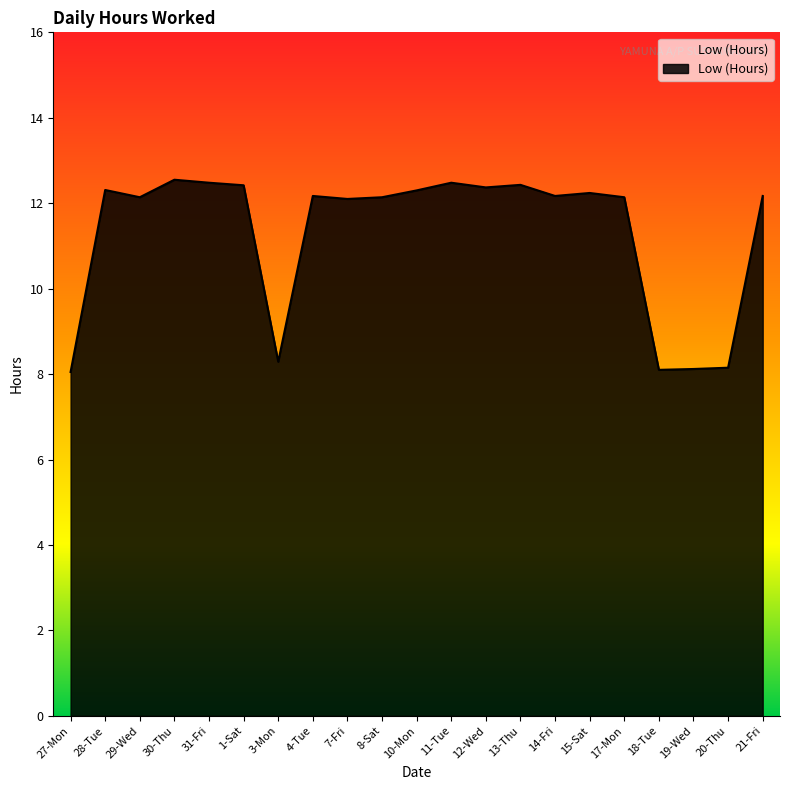

Rank the categories by value from highest to lowest.

30-Thu, 31-Fri, 11-Tue, 13-Thu, 1-Sat, 12-Wed, 28-Tue, 10-Mon, 15-Sat, 4-Tue, 14-Fri, 21-Fri, 29-Wed, 8-Sat, 17-Mon, 7-Fri, 3-Mon, 20-Thu, 19-Wed, 18-Tue, 27-Mon